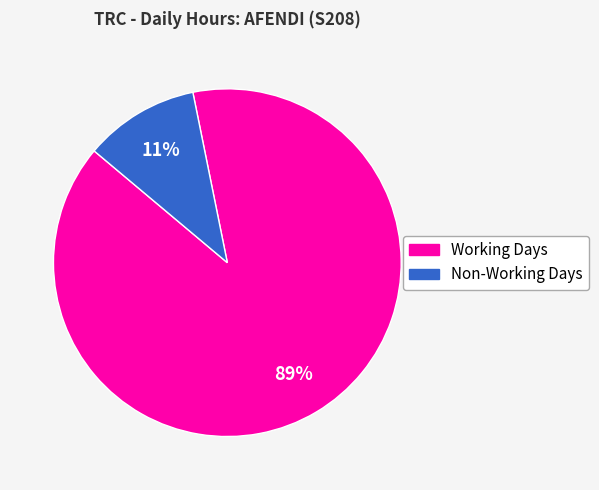

Is there a majority slice in this chart?

Yes